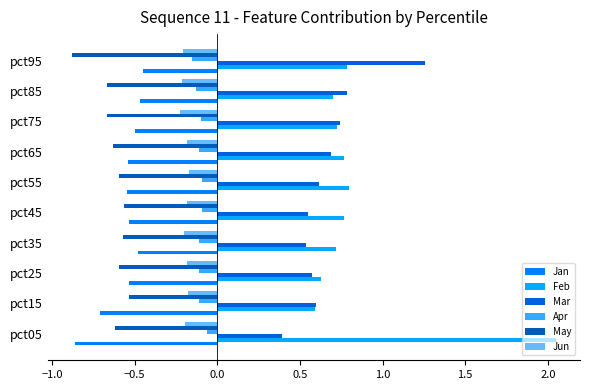

How many categories are shown in the chart?

10